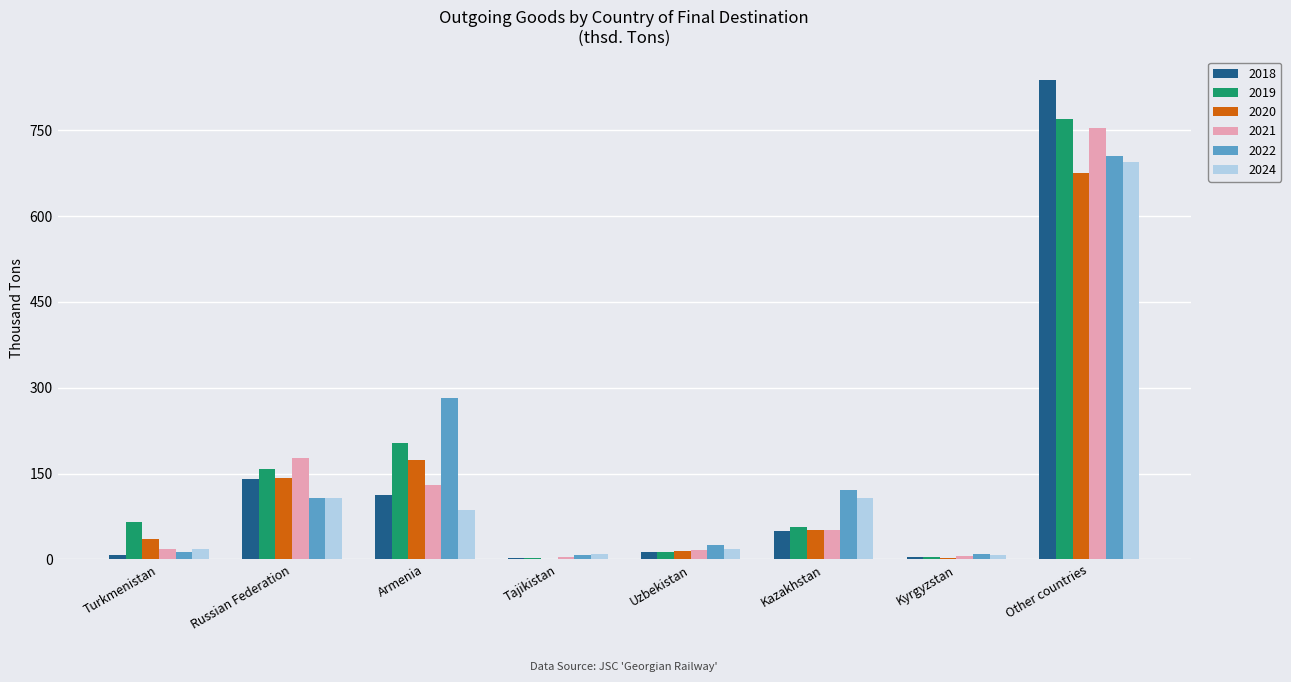

What is the total value across all series at Tajikistan?

26.4